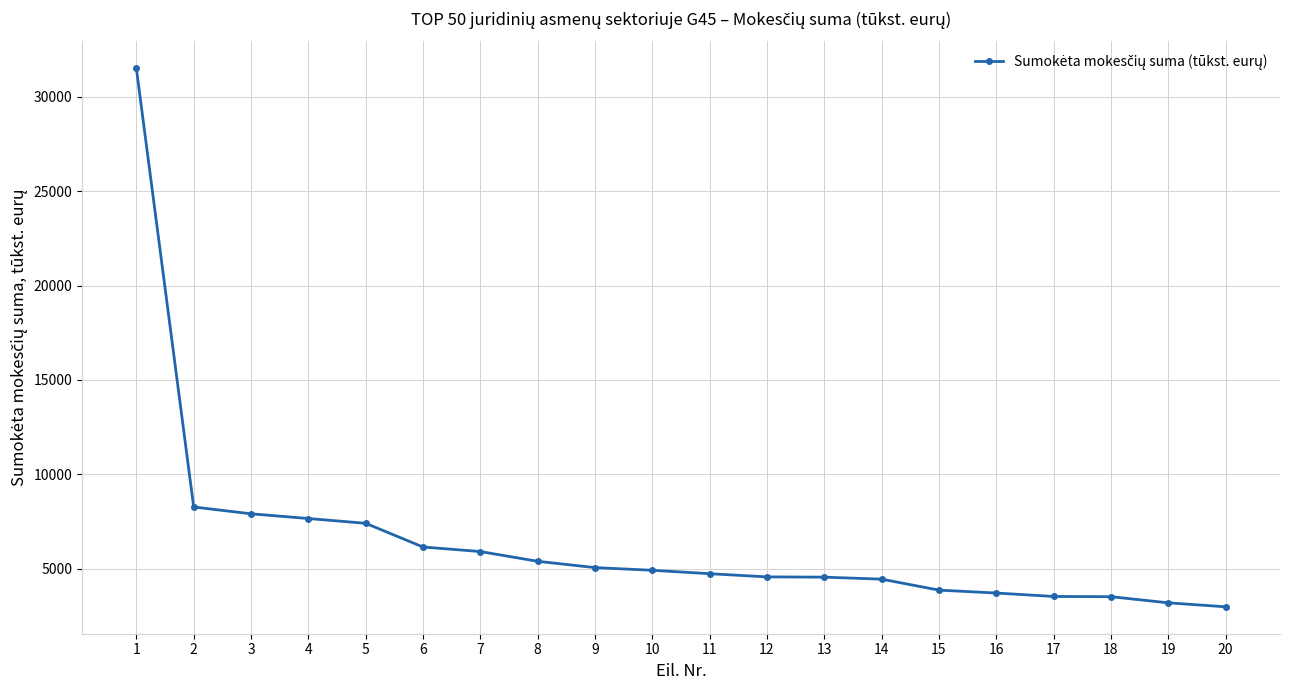

What is the average value?

6464